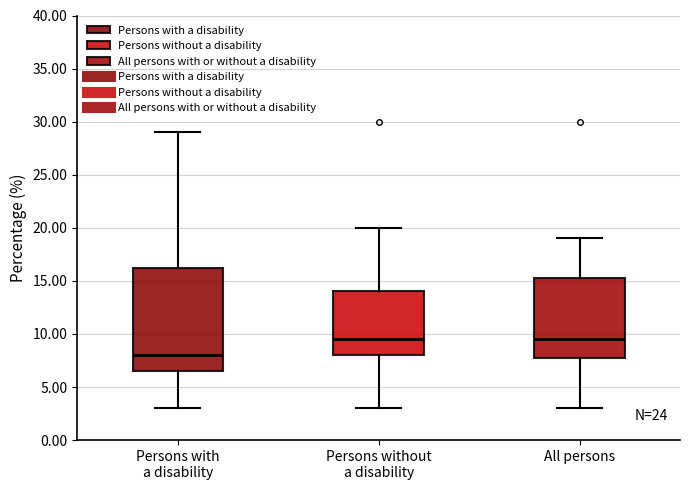

Which box is the tallest, from its lower edge to its upper edge?

Persons with a disability